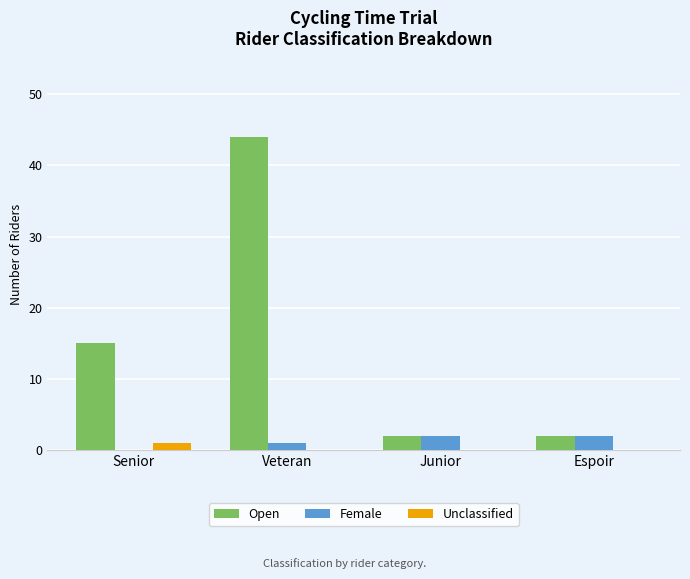

Which series has the largest total across all categories?

Open